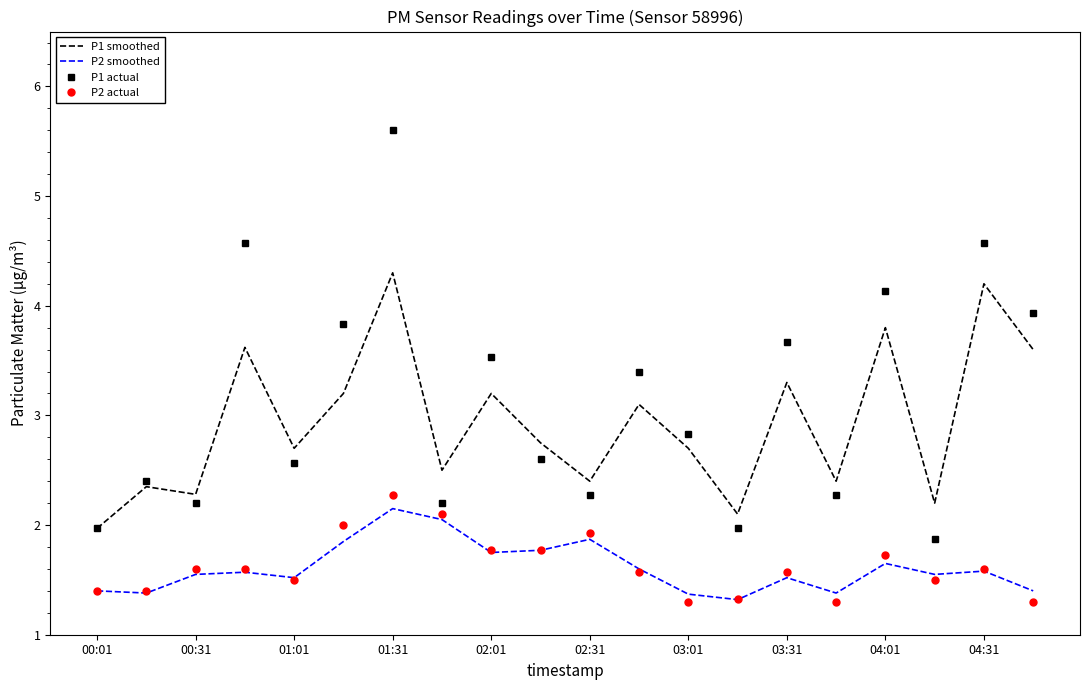

True or false: P2 smoothed and P1 actual cross at least once.

False